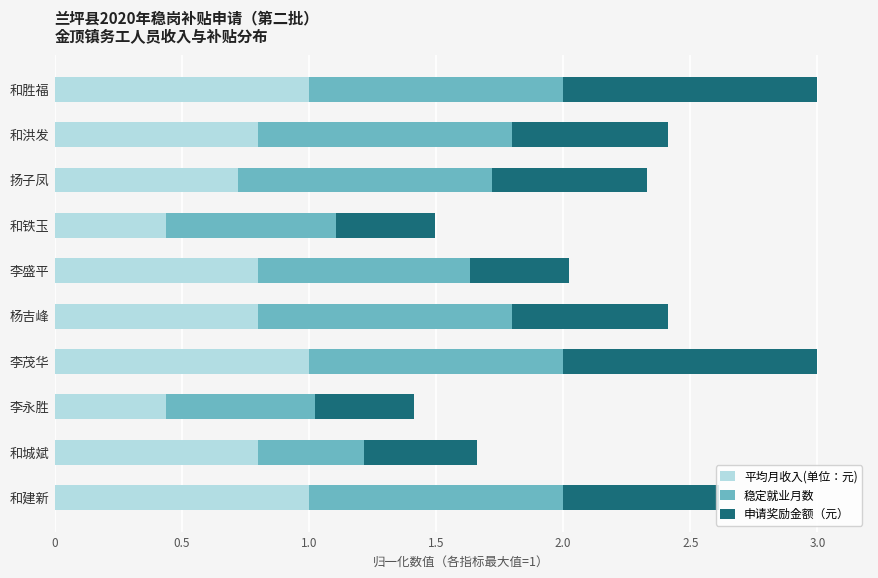

What is the difference between the maximum and minimum values in the 平均月收入(单位：元) series?

0.6